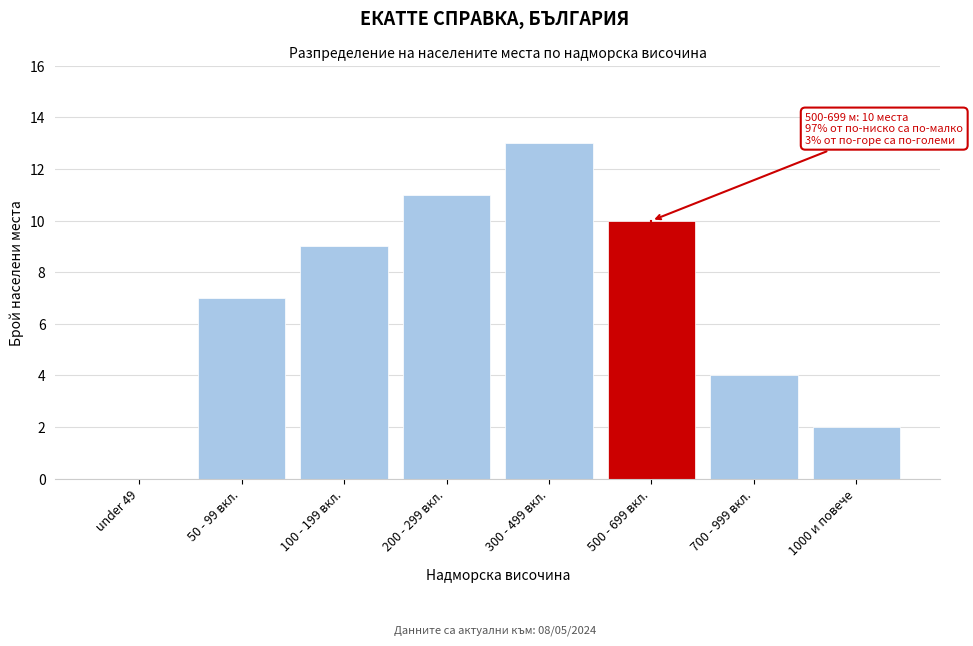

Reading left to right, what are all the values shown in this chart?

under 49=0	50 - 99 вкл.=7	100 - 199 вкл.=9	200 - 299 вкл.=11	300 - 499 вкл.=13	500 - 699 вкл.=10	700 - 999 вкл.=4	1000 и повече=2